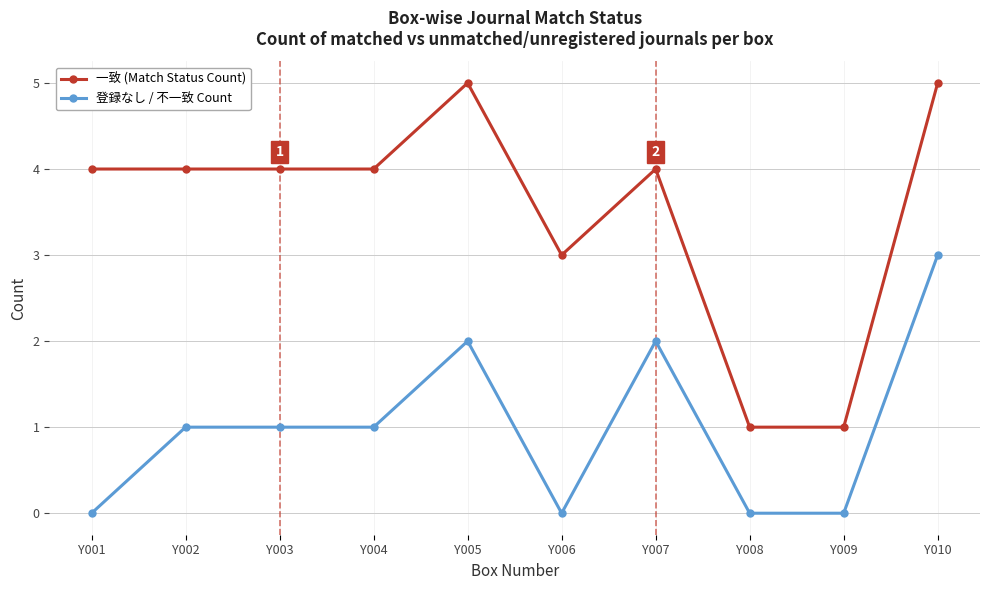

Reading left to right, list all the values displayed in this chart.

一致 (Match Status Count): 4	4	4	4	5	3	4	1	1	5
登録なし / 不一致 Count: 0	1	1	1	2	0	2	0	0	3